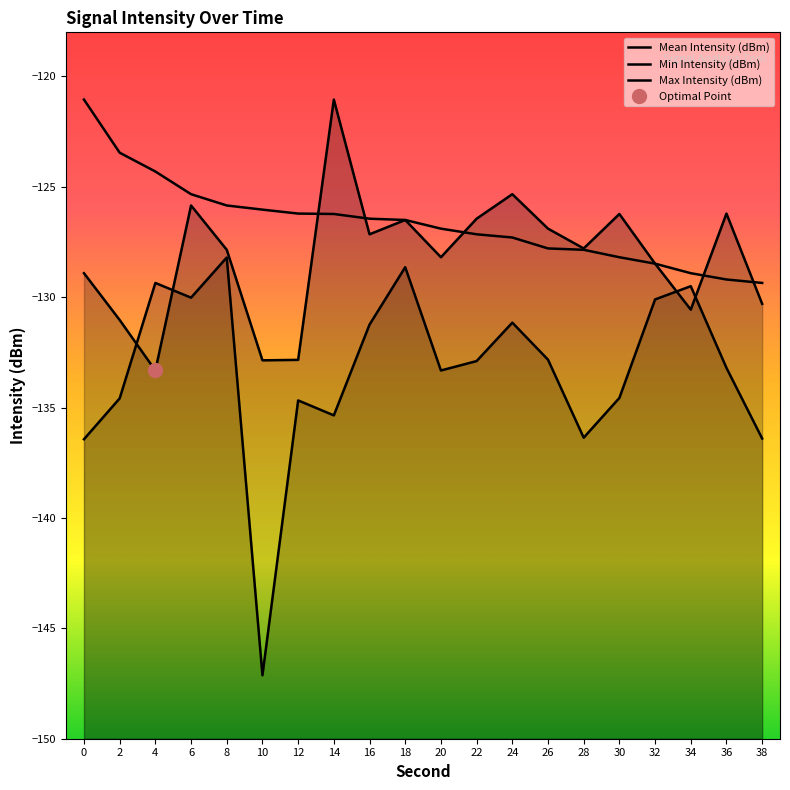

Between 2 and 28, which is larger?

28